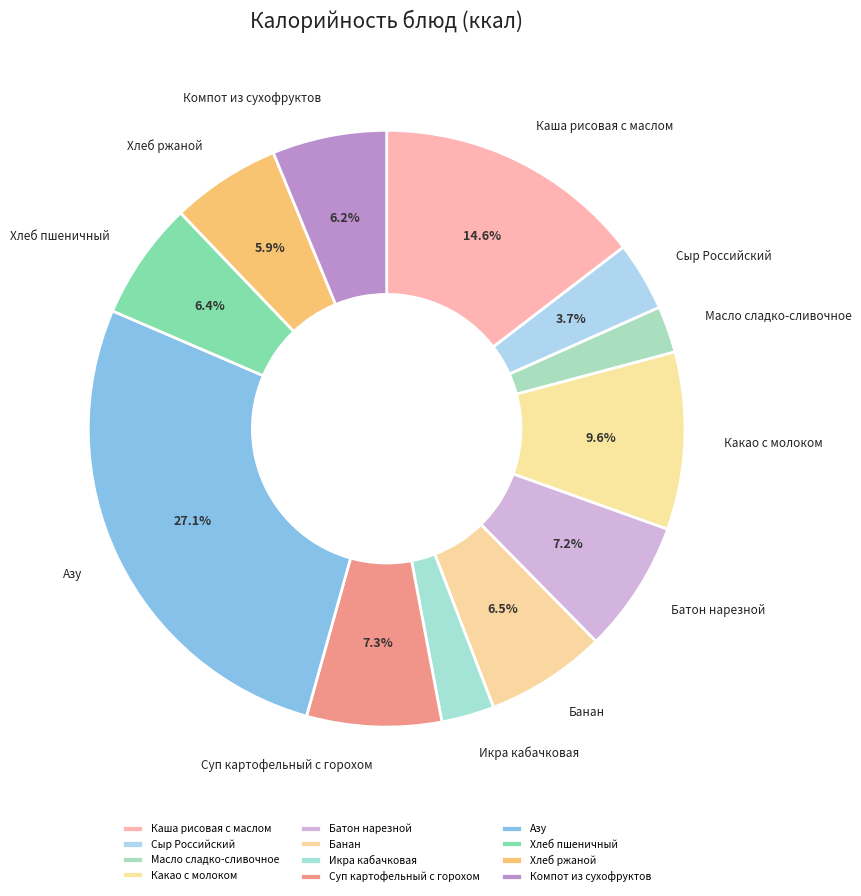

How many slices are in this pie chart?

12